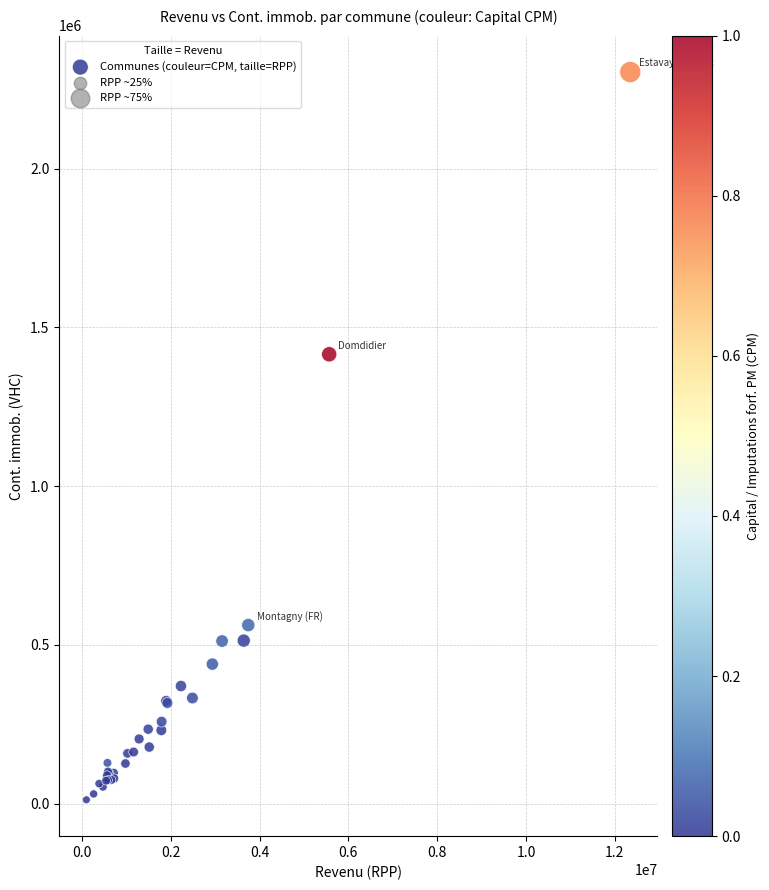

What Y value in the scatter plot is closest to 1158295?

1415284.4